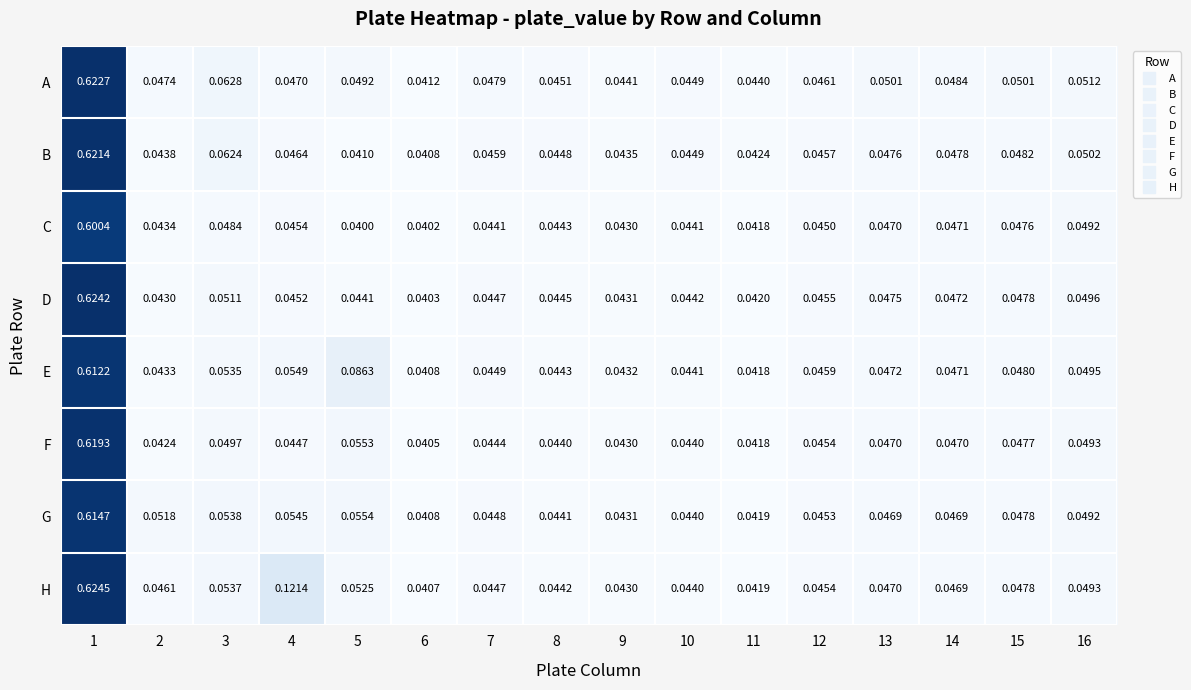

Which series has the widest spread of values?

D